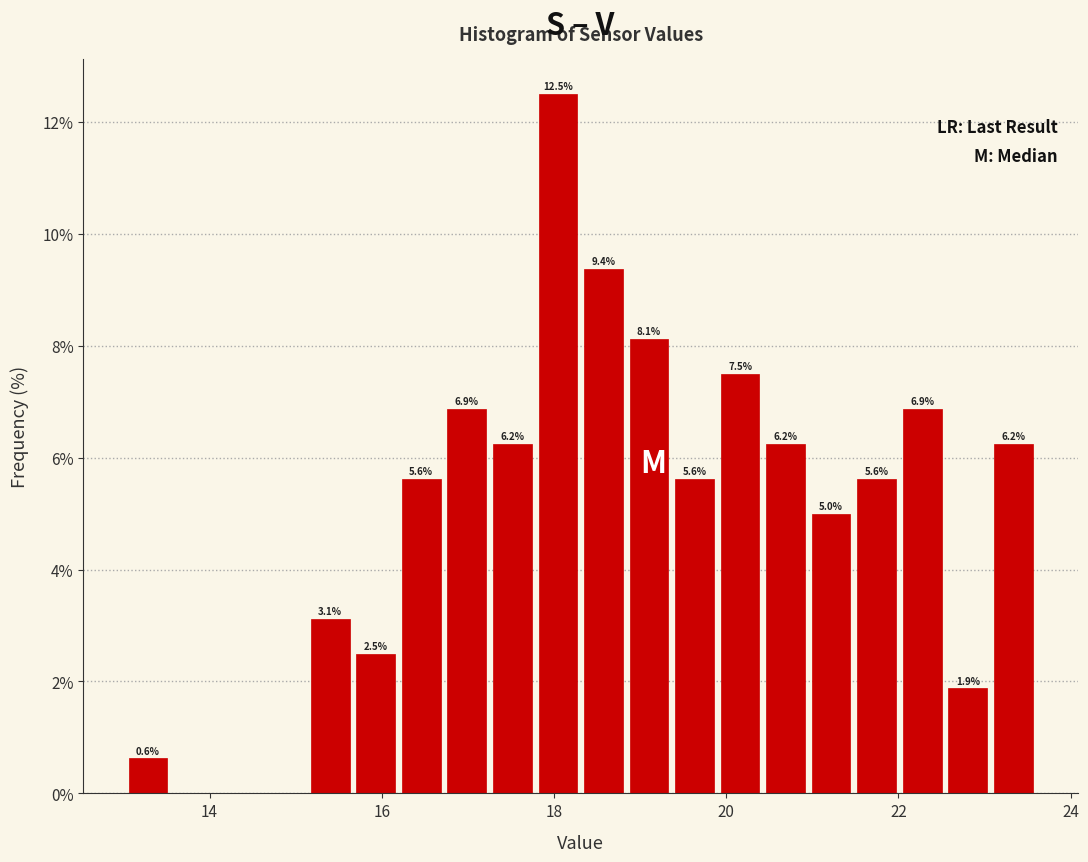

Around what value on the x-axis is the tallest bar? Give the approximate position of its centre, as read against the axis.

18.0